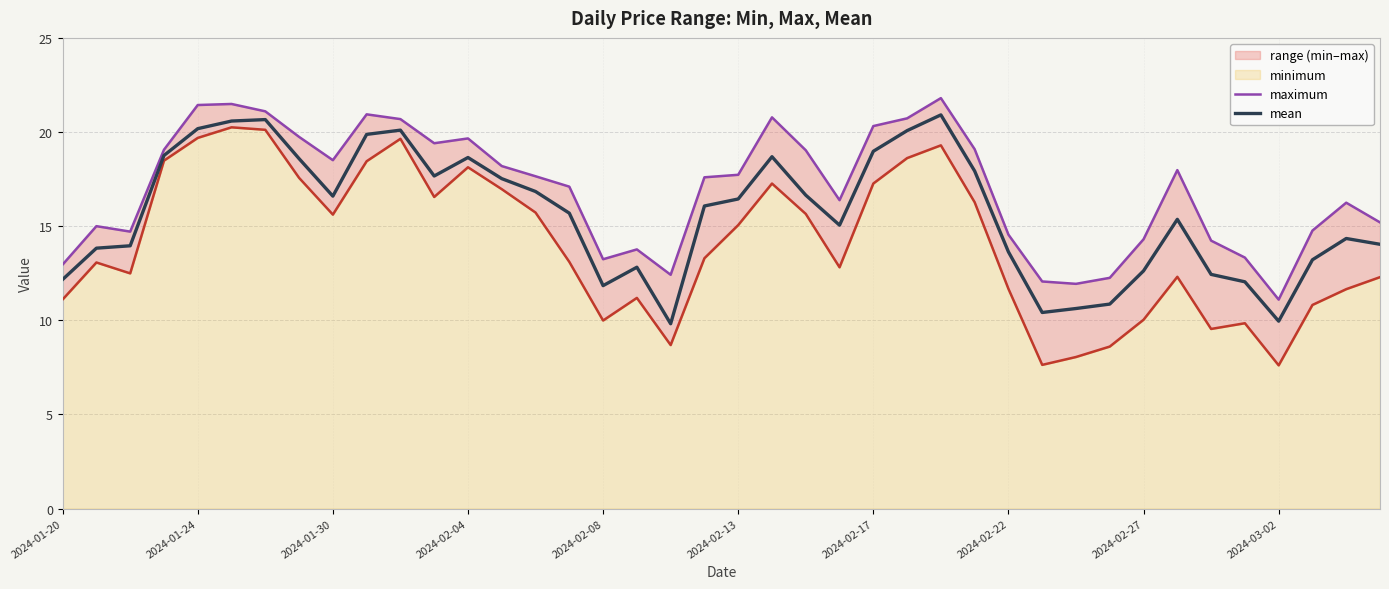

The value of minimum at 2024-01-20 is 11.1. True or false?

True